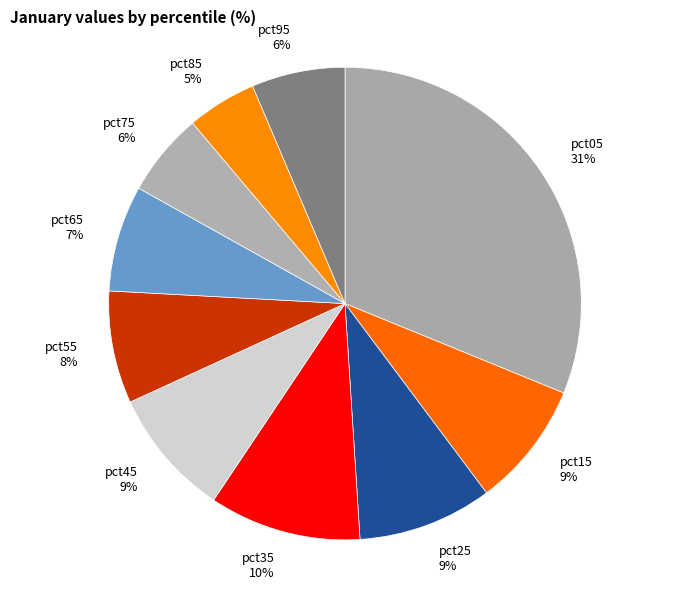

To the nearest percent, what is the difference between the pct65 and pct95 slice percentages?

1%